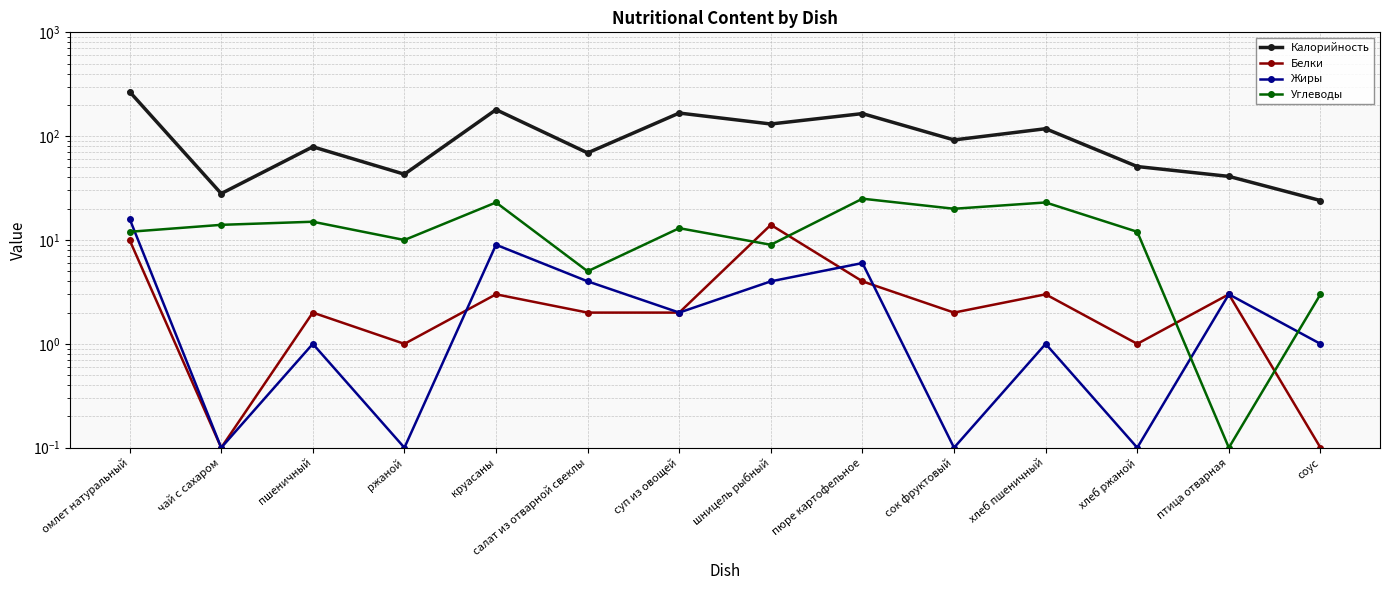

At чай с сахаром, list the series in order from smallest to largest.

Белки, Жиры, Углеводы, Калорийность